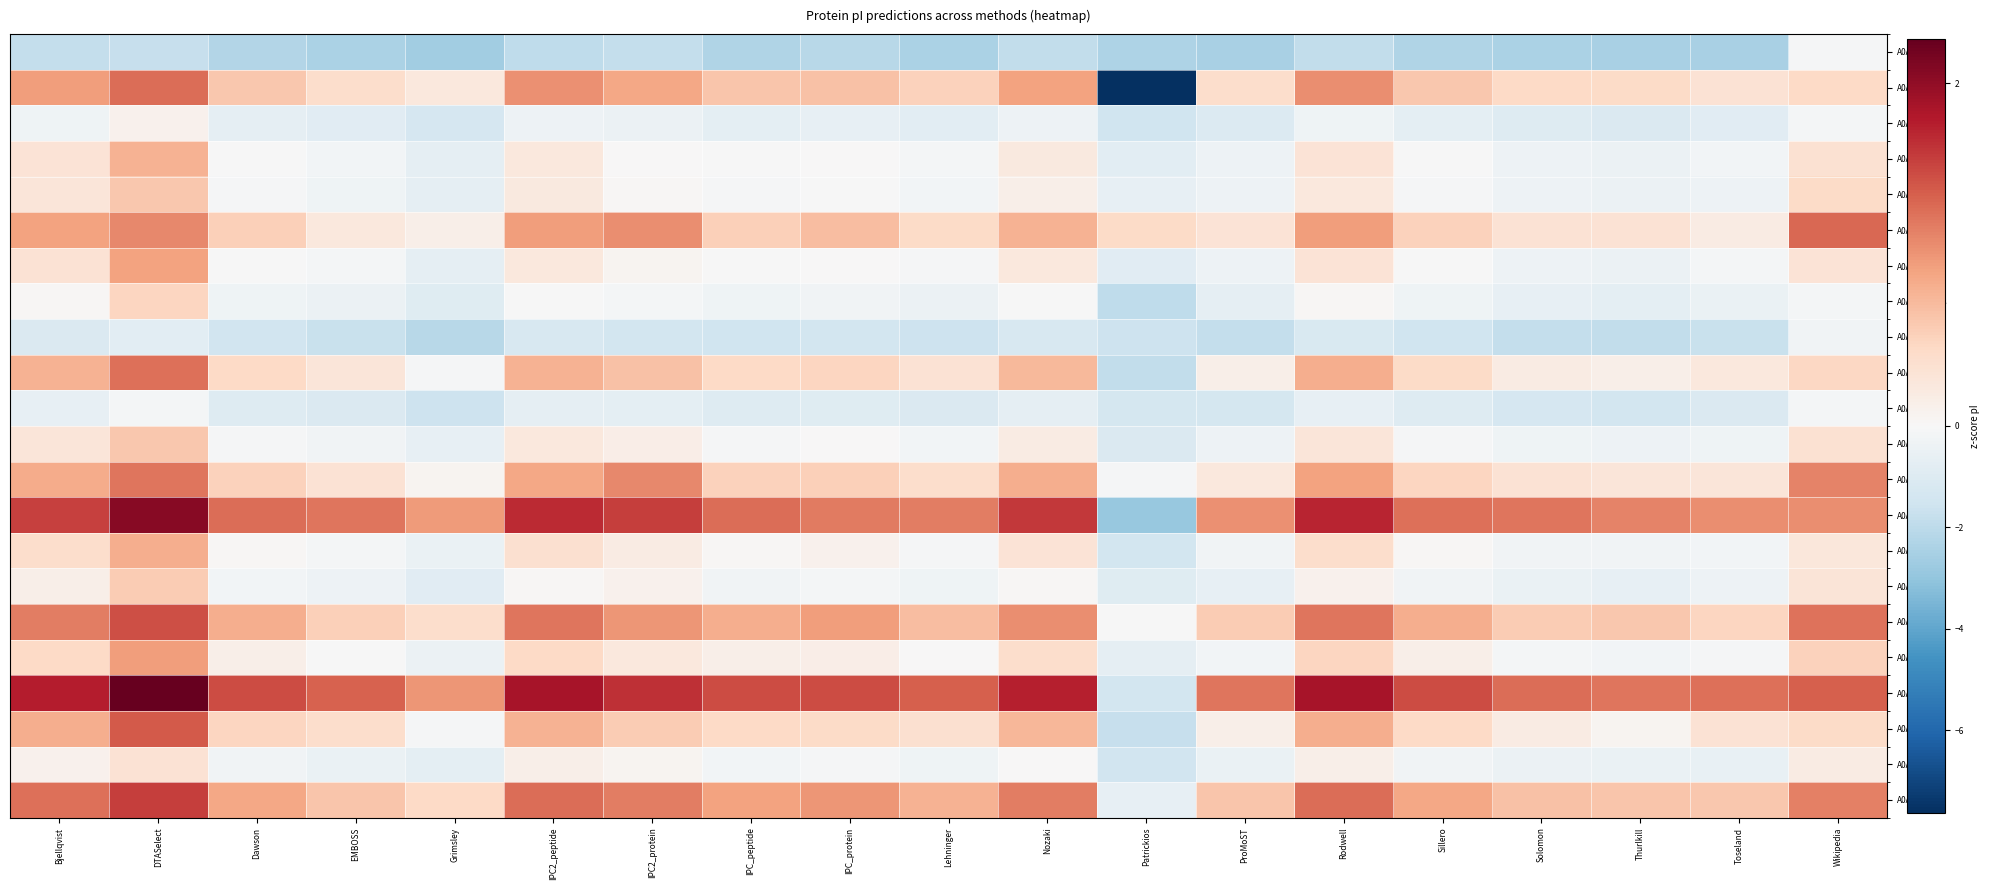

At which category is the sum across all series the highest?

DTASelect